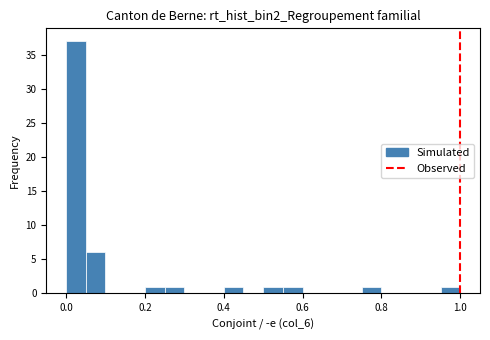

Around what value on the x-axis is the tallest bar? Give the approximate position of its centre, as read against the axis.

0.02